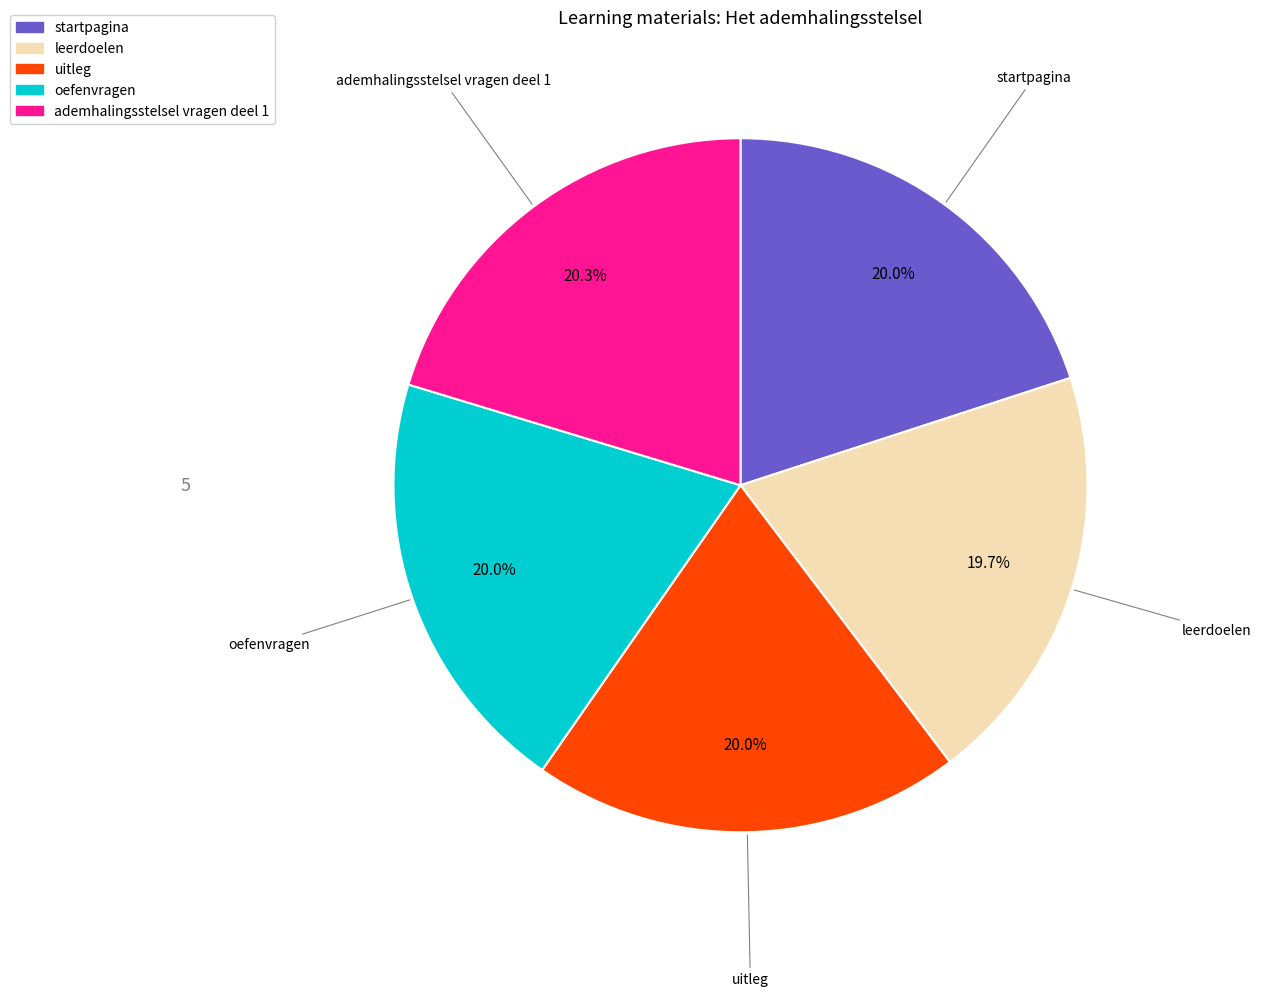

Does leerdoelen account for over 50% of the chart?

No